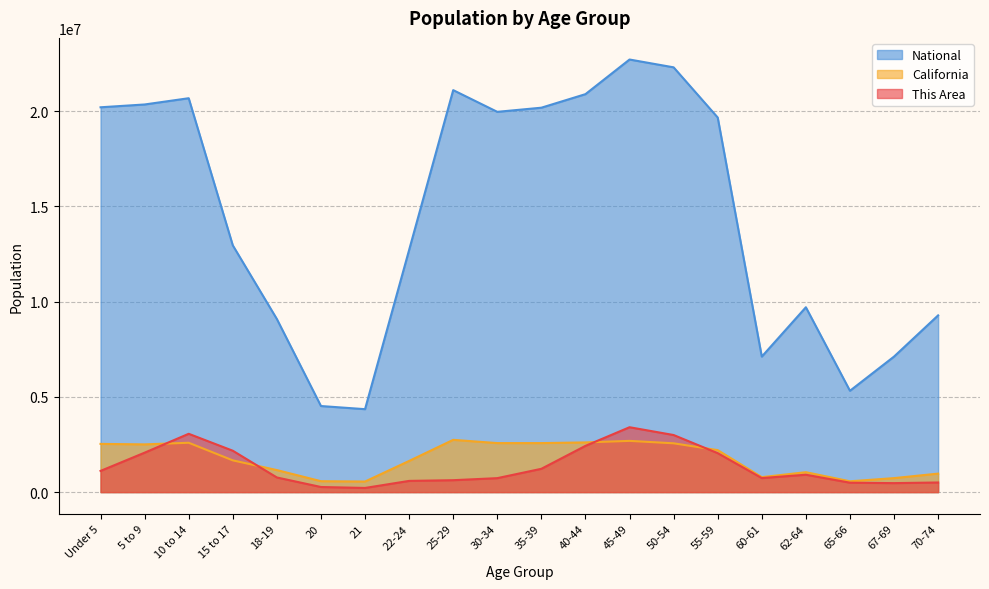

In California, how many points are lower than both neighbors (excluding endpoints)?

5